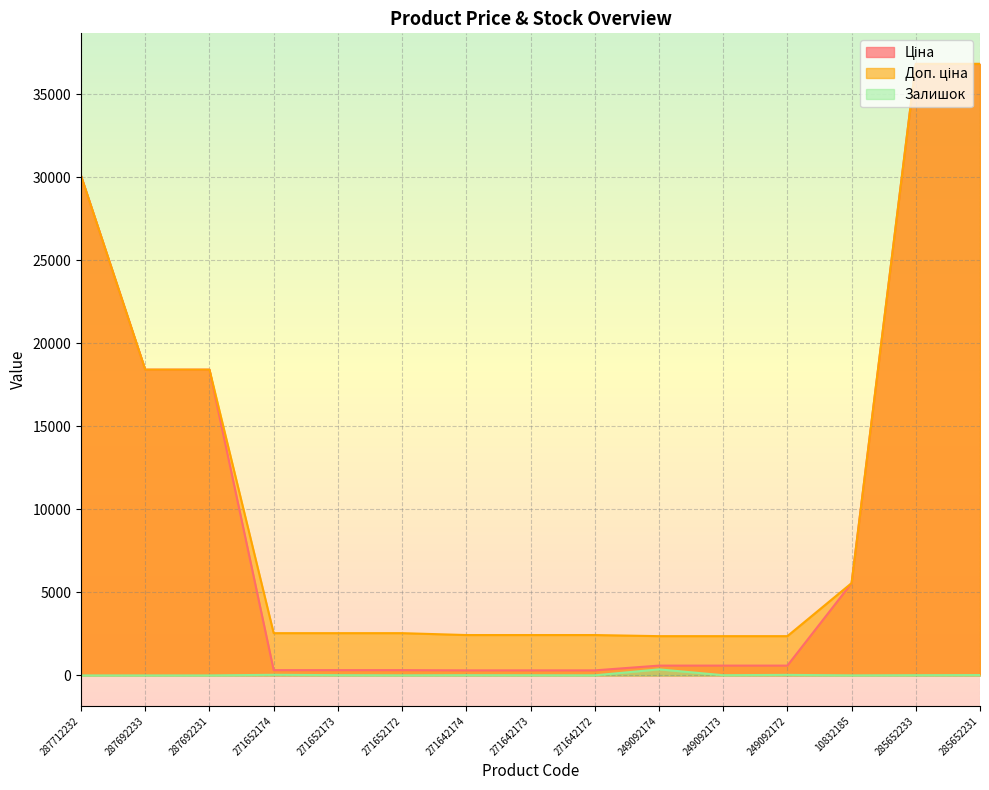

What is the difference between the second highest and minimum values in the Ціна series?

36537.7